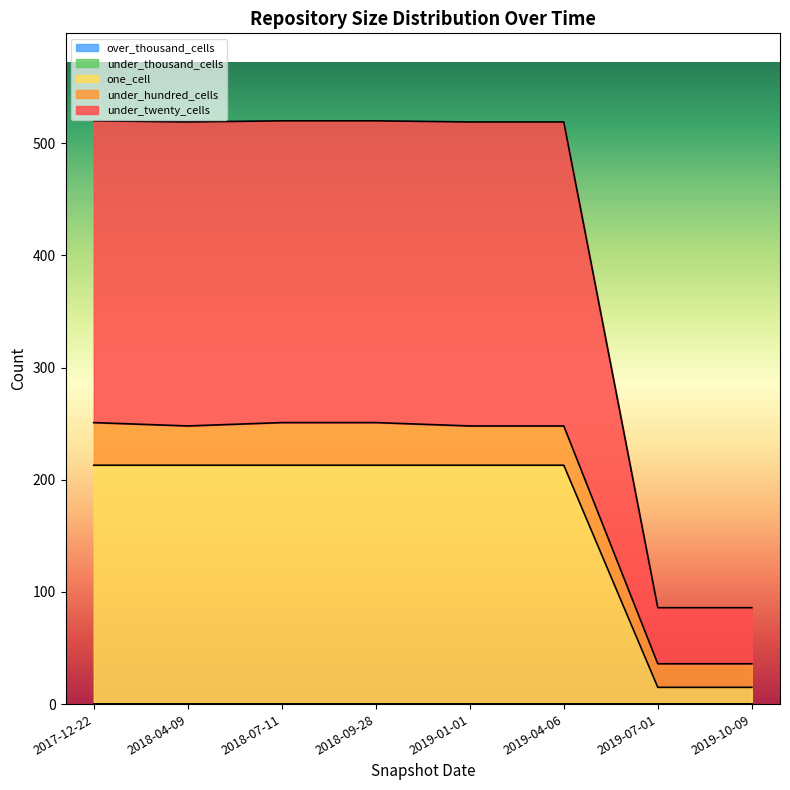

Between 2018-07-11 and 2019-04-06, which series saw the biggest shift?

under_hundred_cells